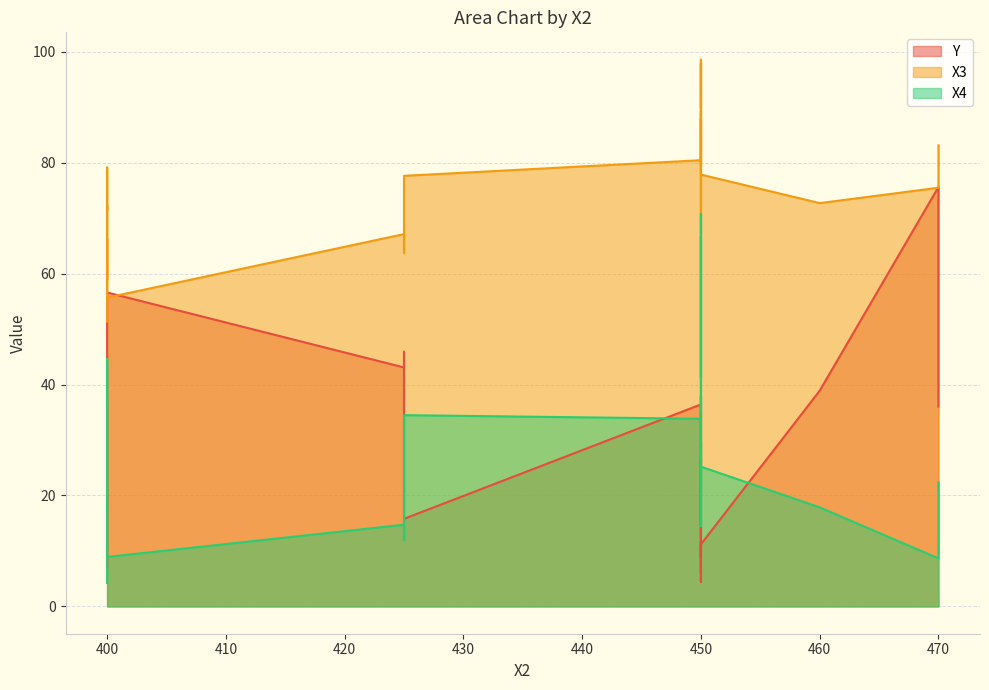

At which label does X4 first exceed 25?

400